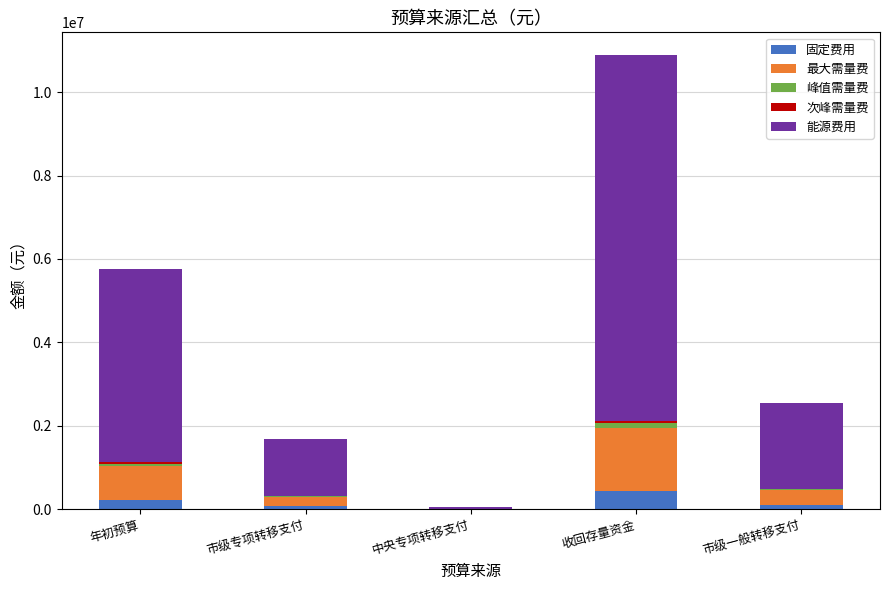

What is the highest value of the 固定费用 series?

435559.6